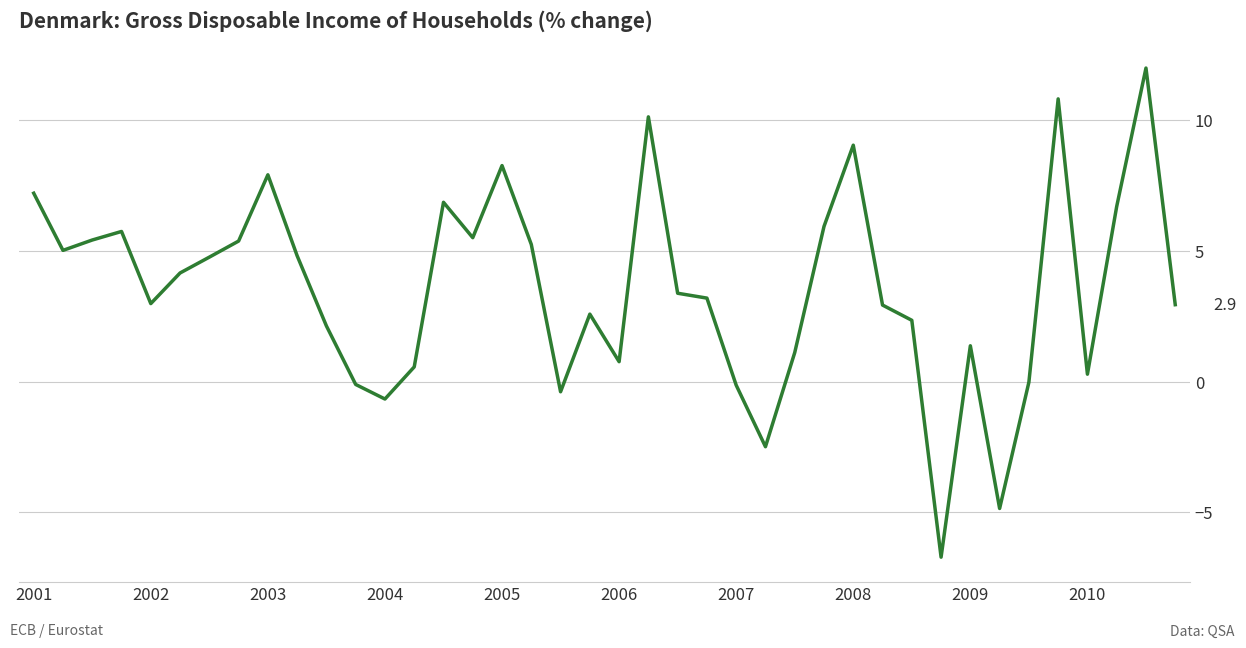

What is the smallest value displayed?

-6.7